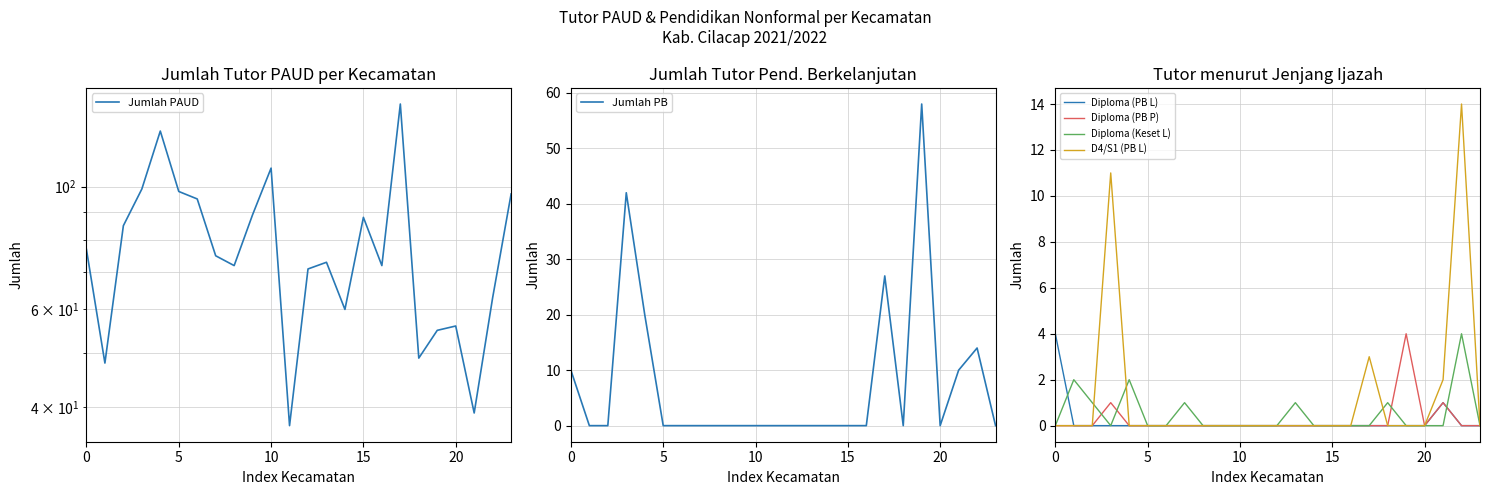

True or false: Jumlah PAUD and D4/S1 (PB L) cross at least once.

False